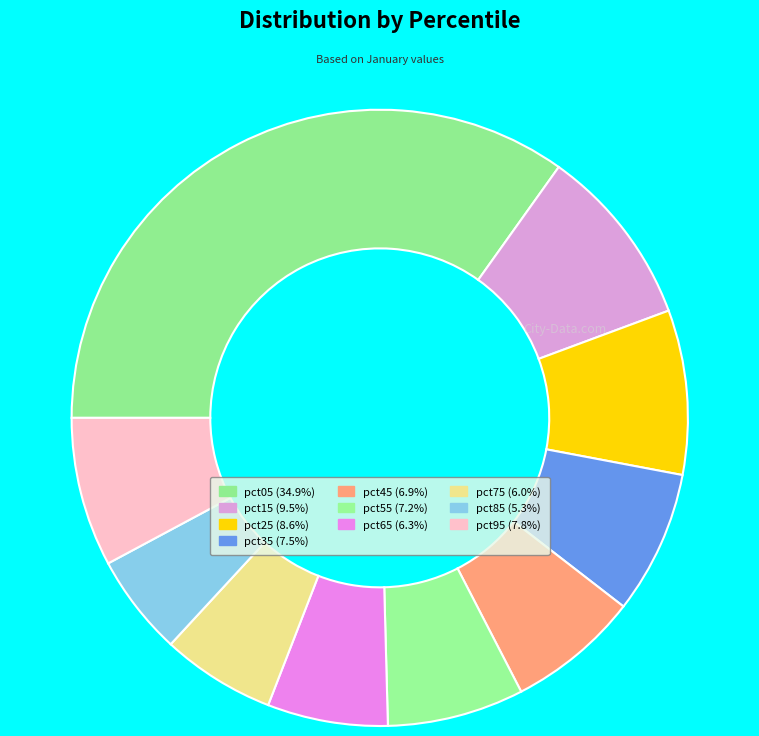

Combined, do pct55 and pct65 account for over 50%?

No